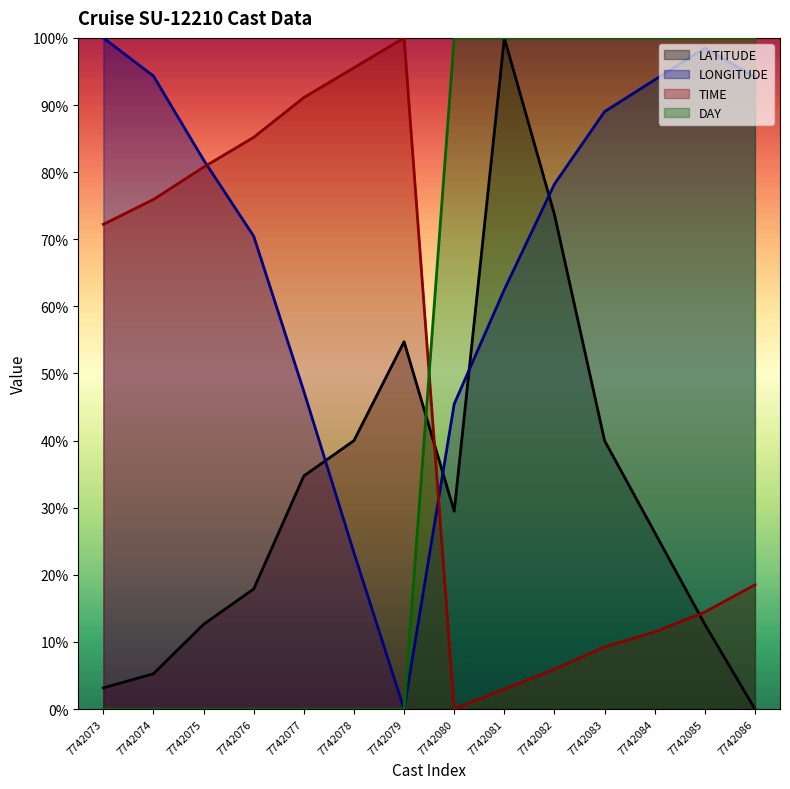

Read the LONGITUDE value at 7742076.

70.5